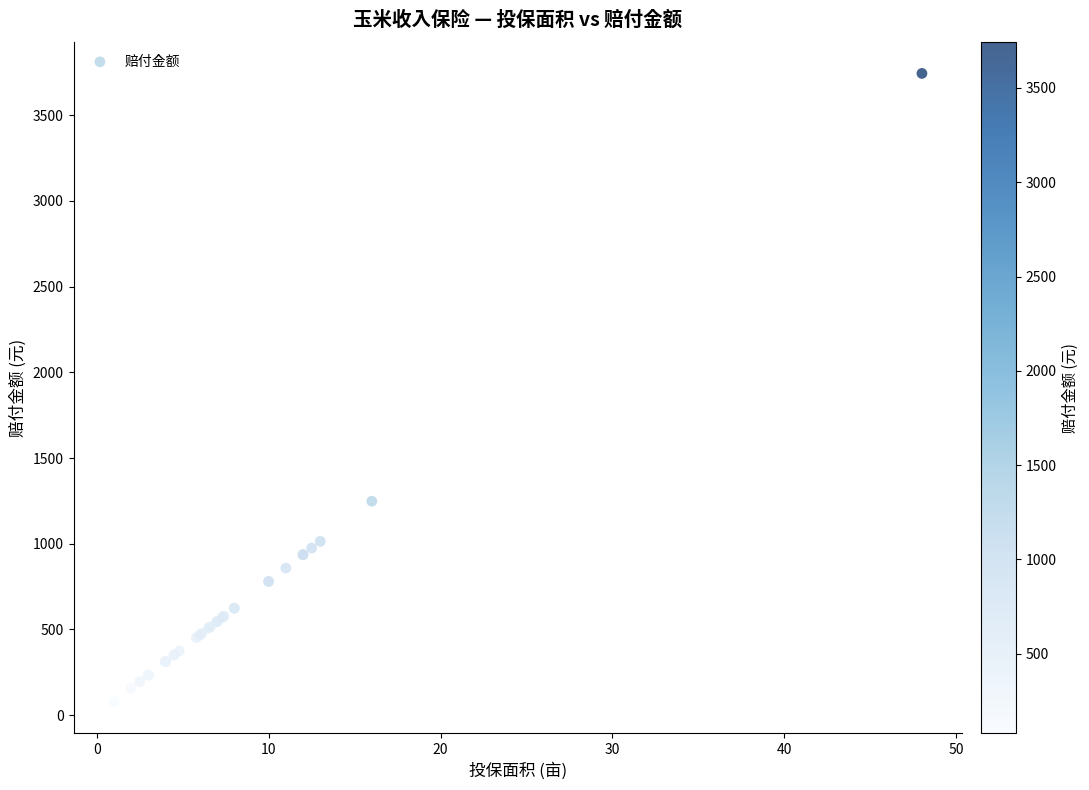

What Y value in the scatter plot is closest to 1911?

1248.0